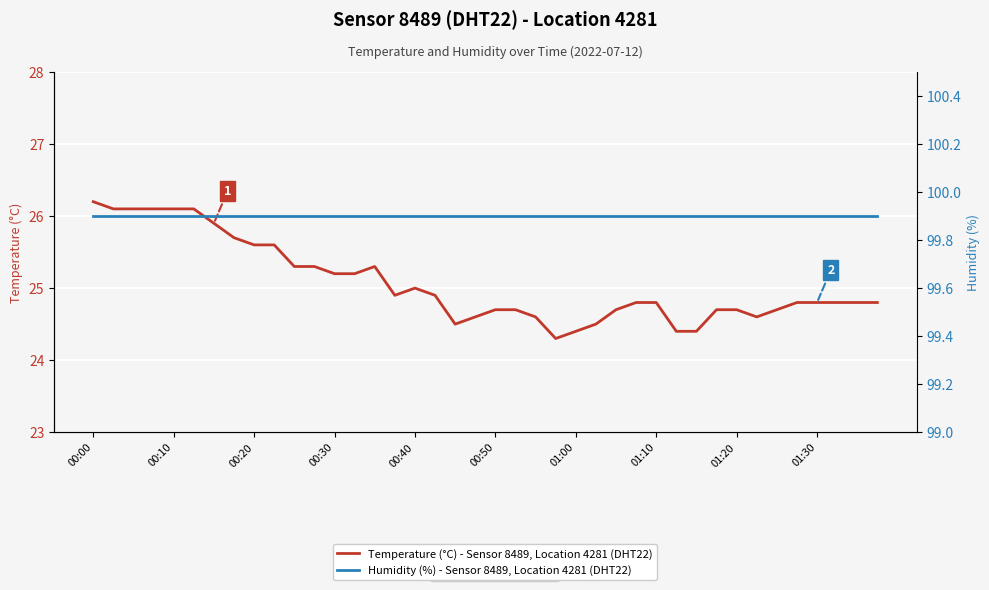

What is the minimum value for Temperature (°C) - Sensor 8489, Location 4281 (DHT22)?

24.3